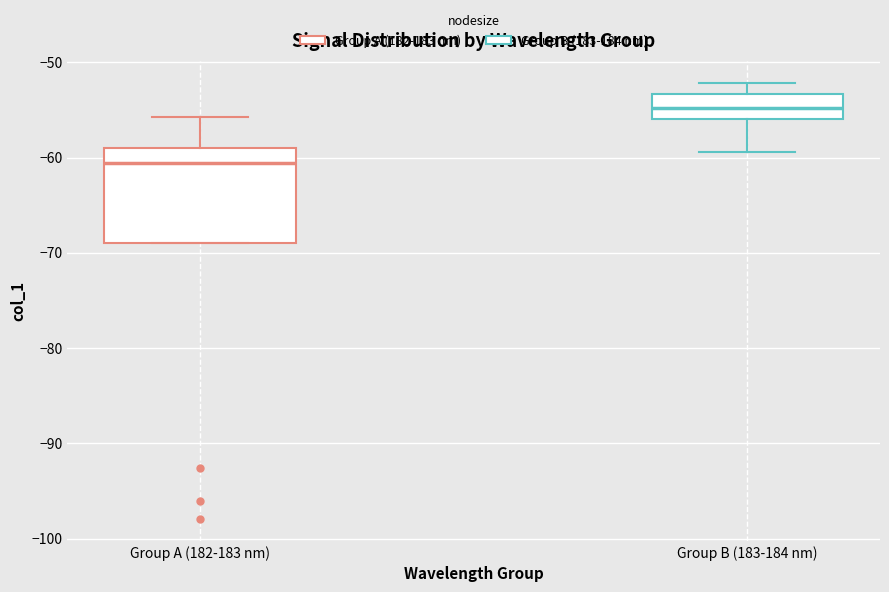

Reading left to right, transcribe this box plot: for each box, give where its median line is, the range the box spans, and where its two whiskers end, as read against the y-axis. The values are not printed on the chart, so give them approximately, as read against the axis.

Group A (182-183 nm): median -61, box -69 to -59, whiskers -69 to -56
Group B (183-184 nm): median -55, box -56 to -53, whiskers -59 to -52